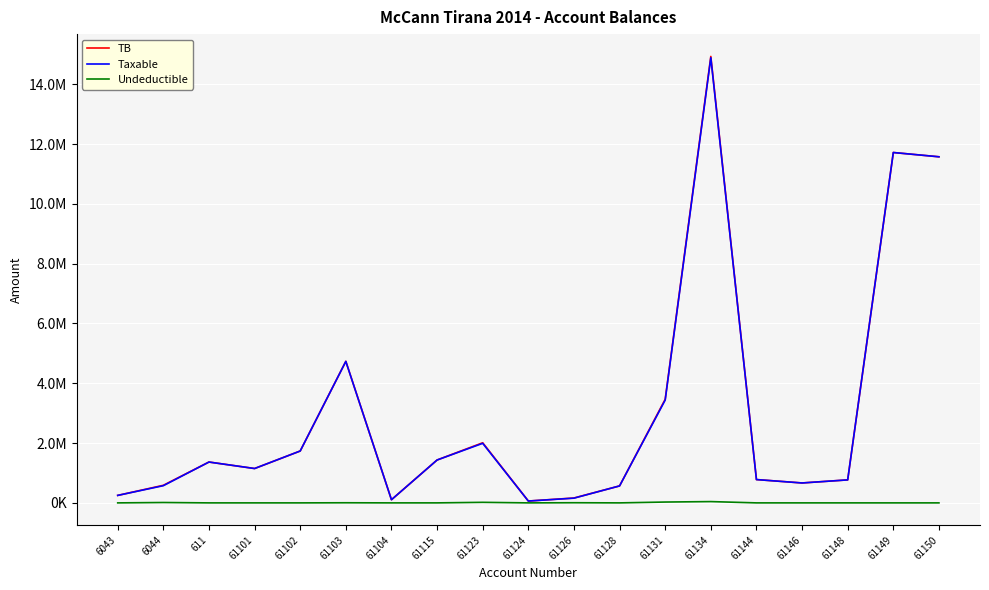

Is this an area chart (filled region under the line)?

No